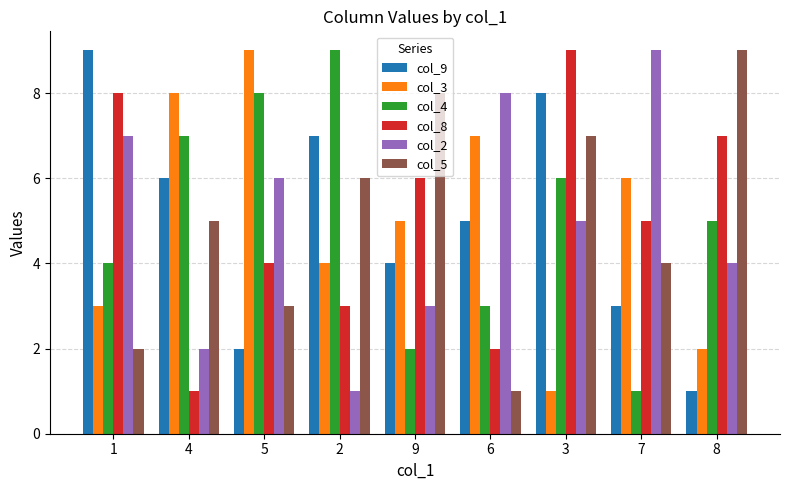

At which label is col_3 closest to 5?

9